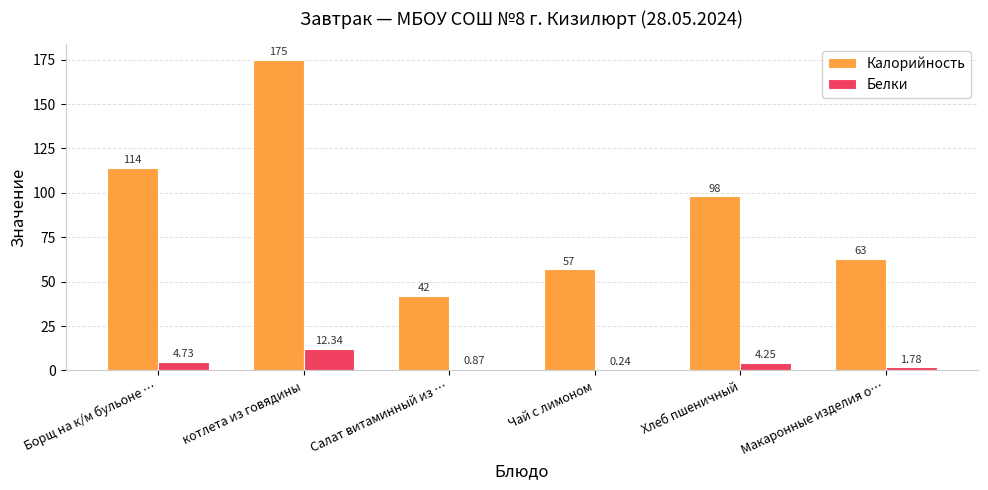

How many groups of bars are there?

6